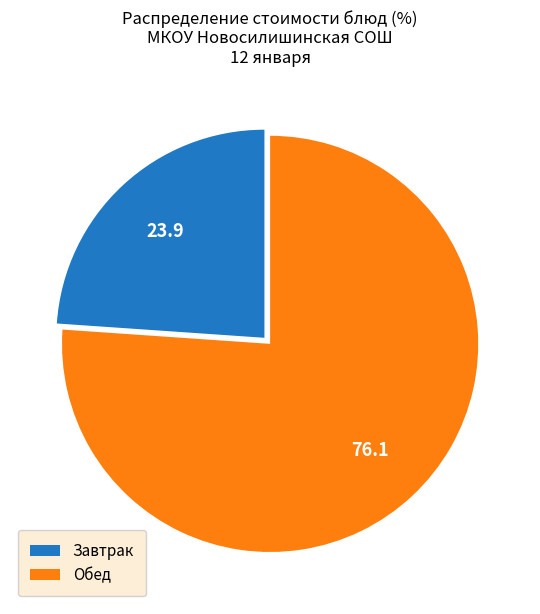

Count the number of slices in the pie.

2